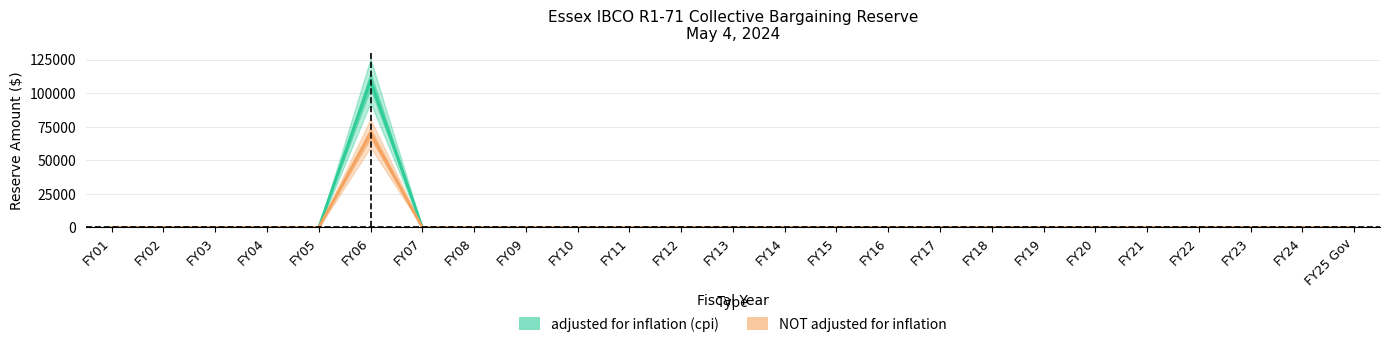

Count the number of categories in the chart.

25